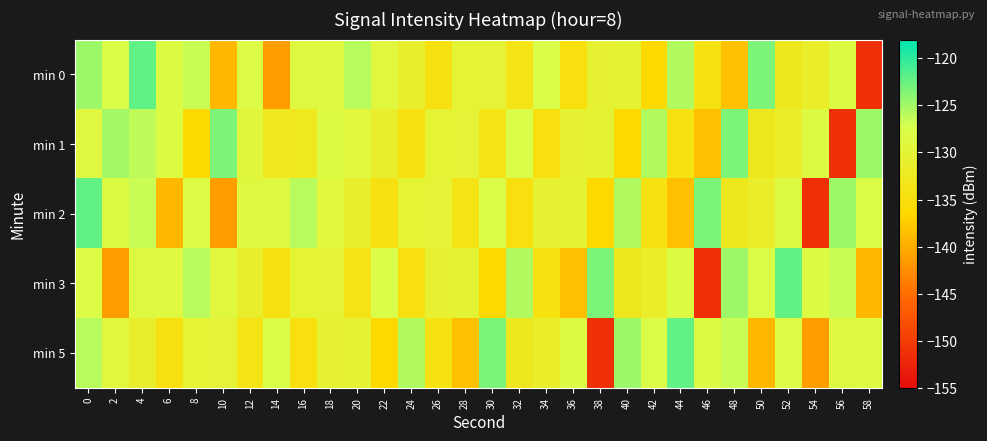

Which has a higher value, 18 or 30?

18